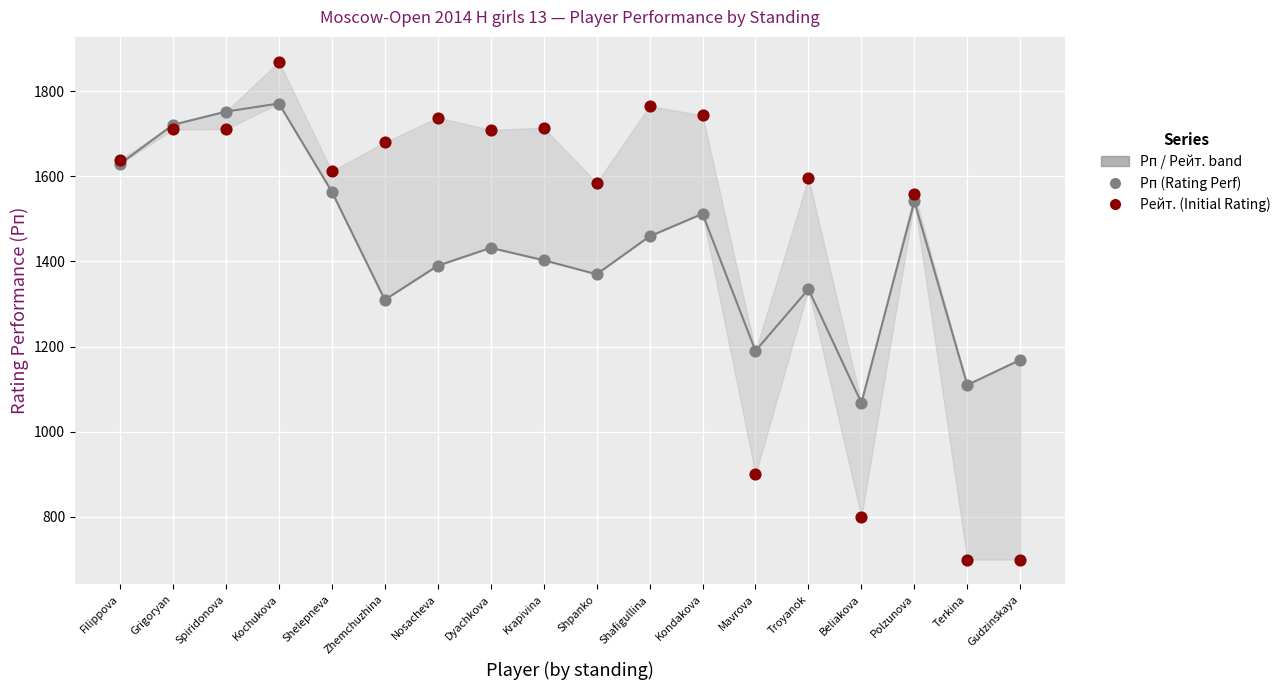

Which series has the widest spread of Y values?

Рейт. (Initial Rating)